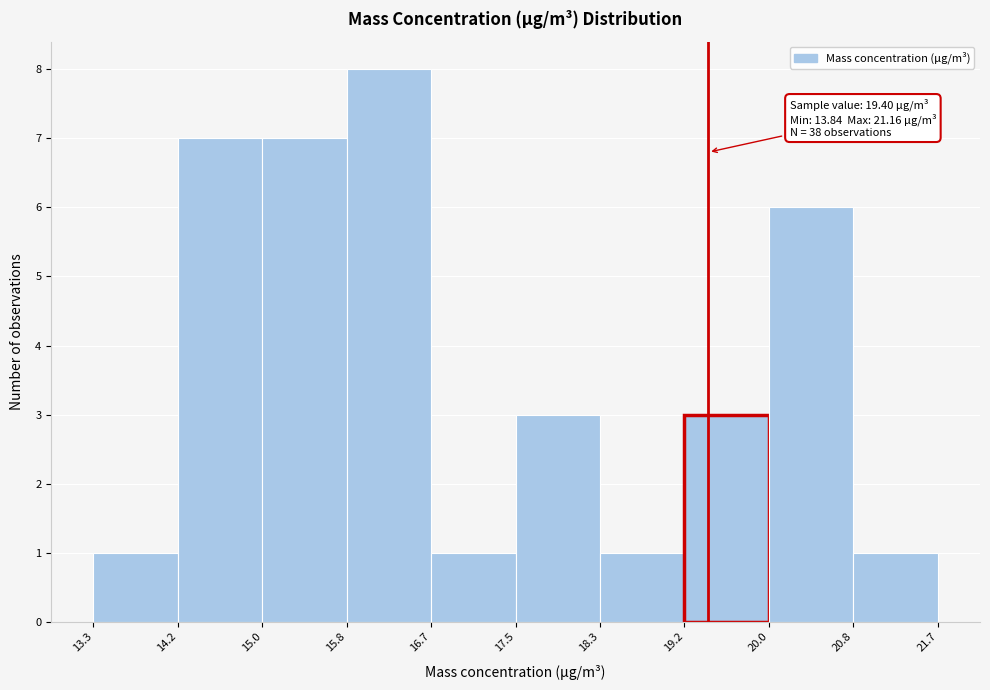

Over which range of the x-axis is the bar tallest?

15.8 to 16.7